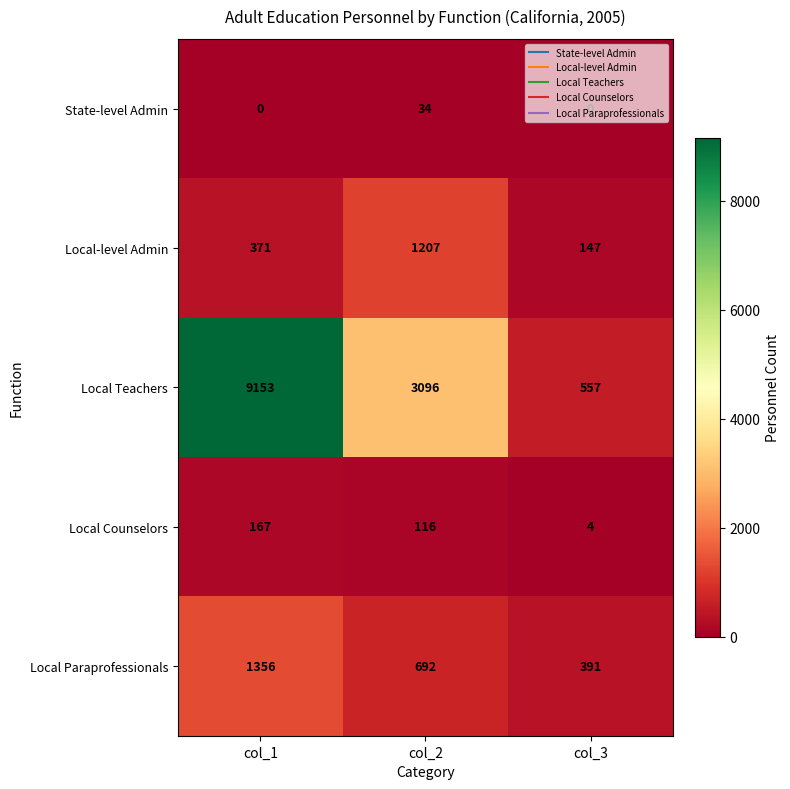

Which category has the highest value across all series?

col_1